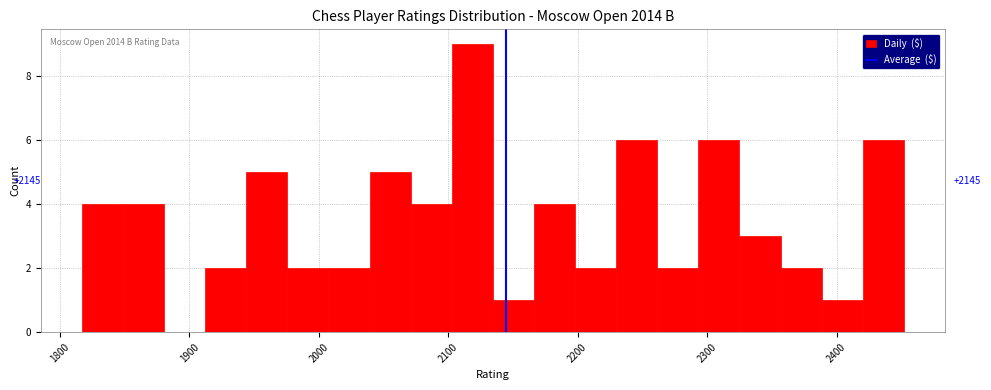

Read against the x-axis, roughly where is the centre of the tallest bar?

2120